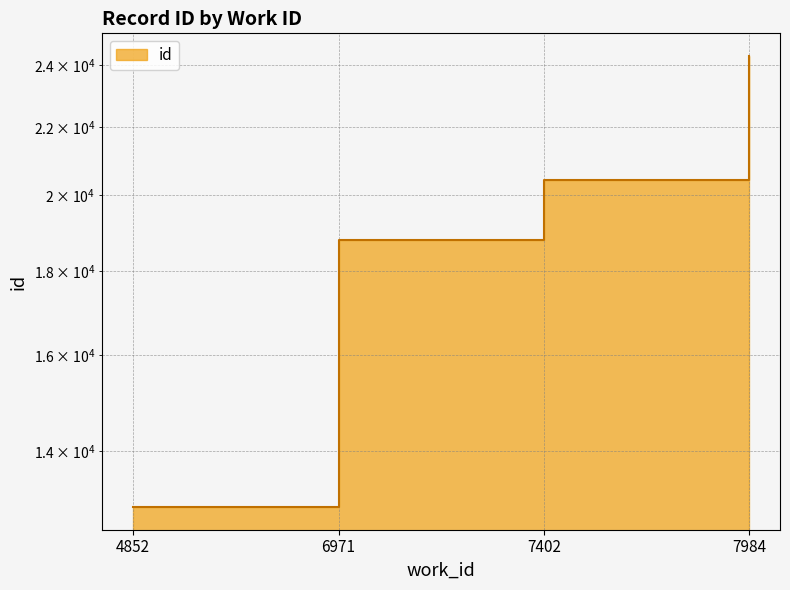

Between 7984 and 4852, which is larger?

7984